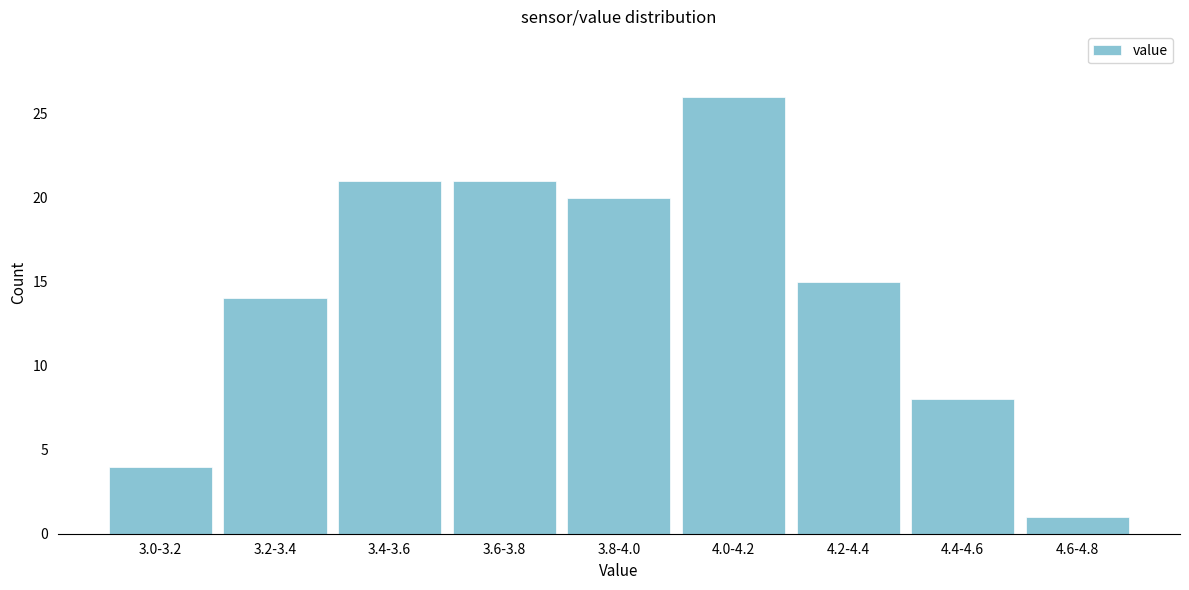

Reading left to right, what are all the values shown in this chart?

4	14	21	21	20	26	15	8	1